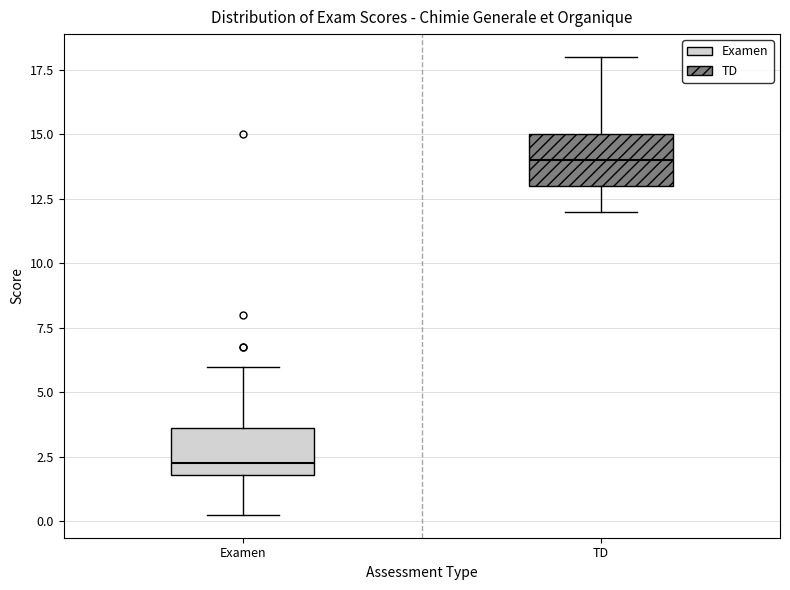

Reading left to right, read every box against the y-axis: the position of its median line, the range the box covers, and the ends of its whiskers. The values are not printed on the chart, so give them approximately, as read against the axis.

Examen: median 2.5, box 2.0 to 3.5, whiskers 0.5 to 6.0
TD: median 14.0, box 13.0 to 15.0, whiskers 12.0 to 18.0